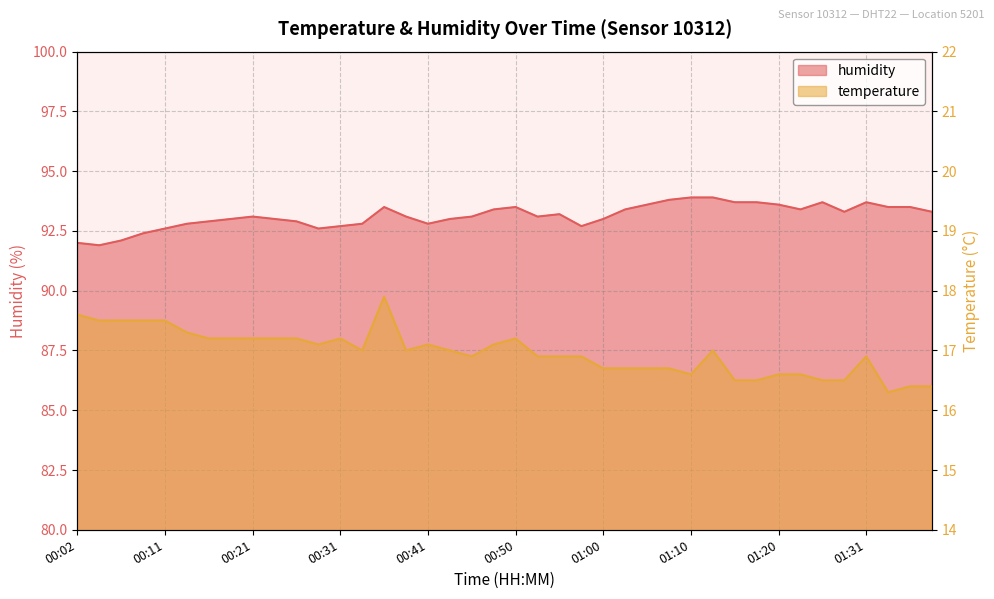

What is the sum of the temperature values at 00:04 and 00:43?

34.5